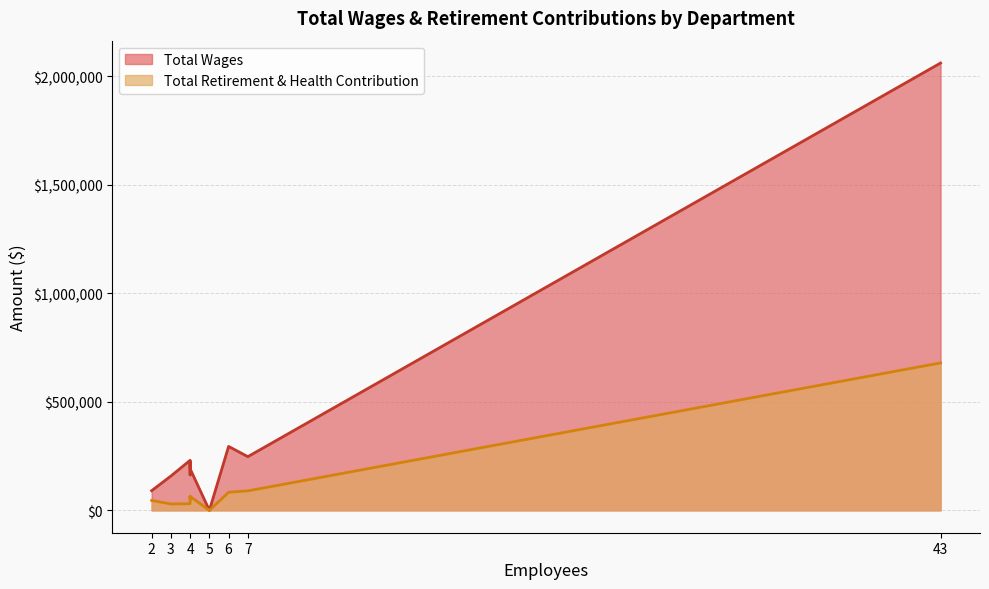

Between Finance and Streets, which series saw the biggest shift?

Total Wages